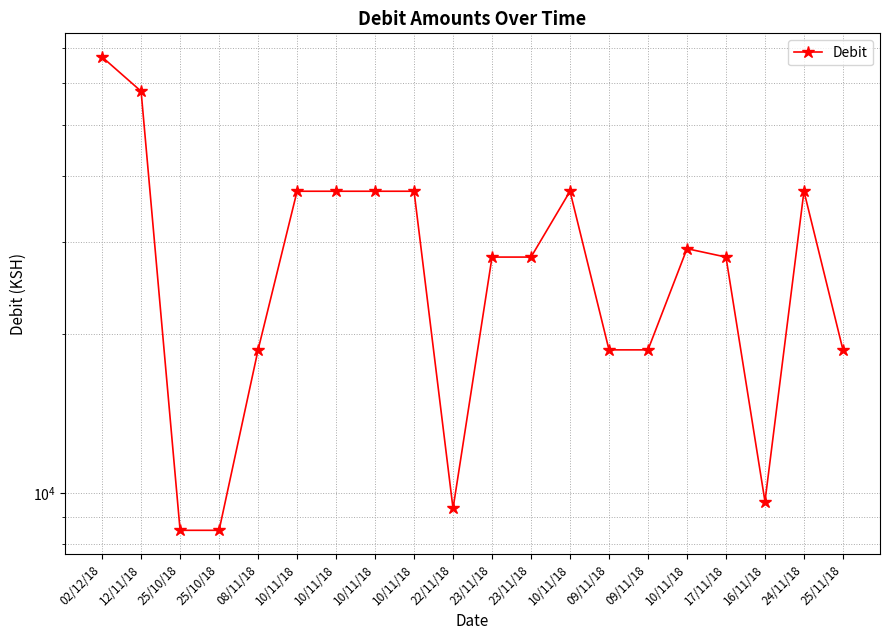

What is the change in value from 08/11/18 to 24/11/18?

+18700